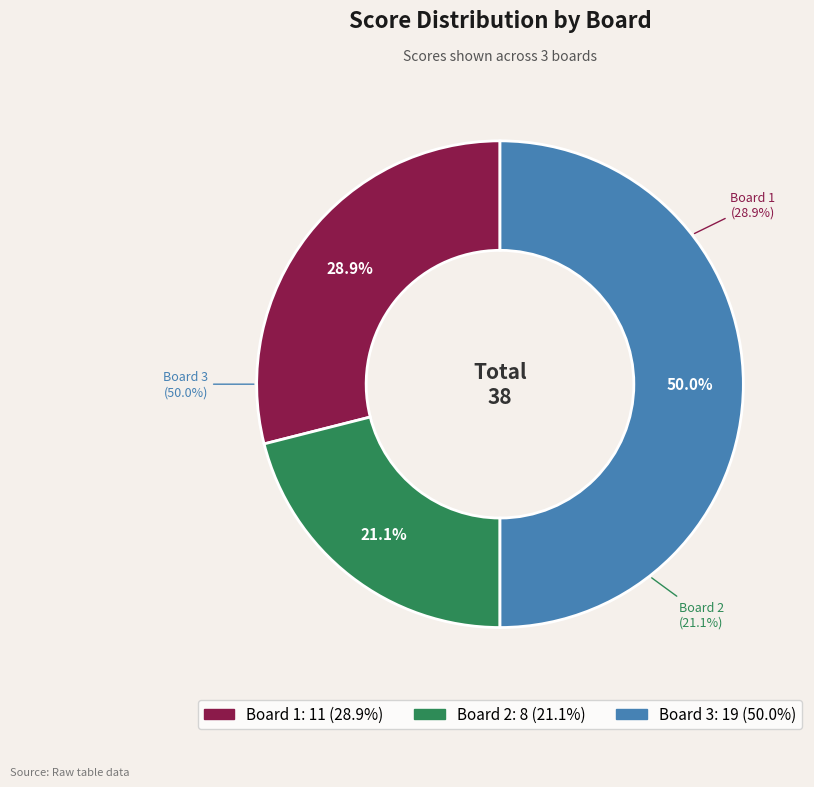

Is Board 2 the majority of the pie?

No